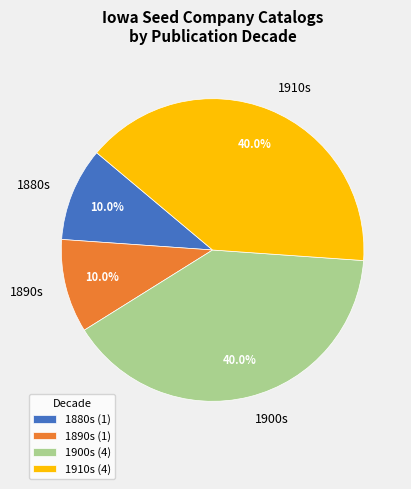

Which has a higher value, 1890s or 1900s?

1900s